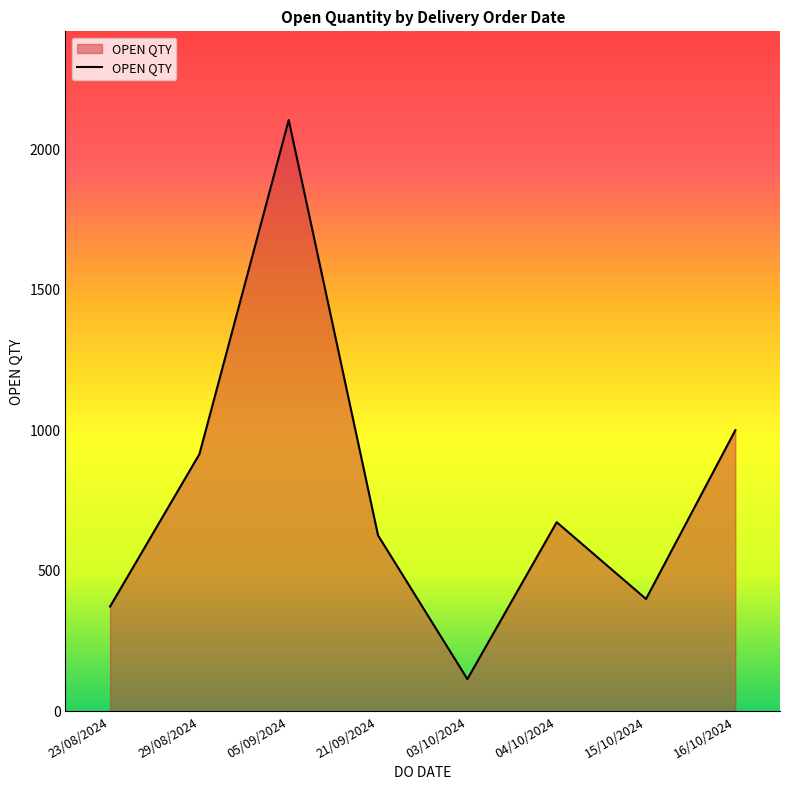

At which label does the data first exceed 673?

29/08/2024